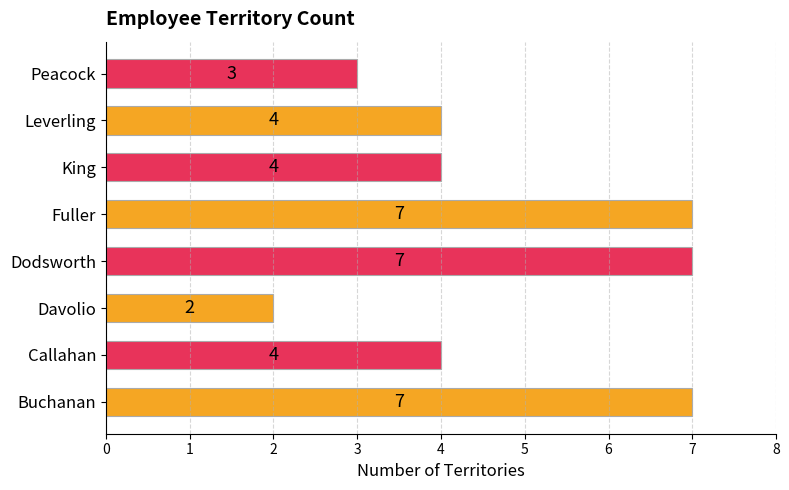

What is the ratio of the value at Leverling to the value at Davolio?

2.0